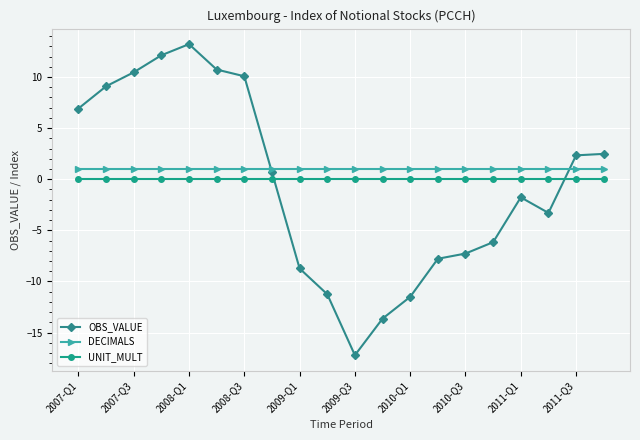

Reading right to left, list all the values displayed in this chart.

OBS_VALUE: 2.5	2.3	-3.3	-1.8	-6.2	-7.3	-7.8	-11.5	-13.6	-17.2	-11.3	-8.7	0.7	10.1	10.7	13.2	12.1	10.5	9.1	6.9
DECIMALS: 1.0	1.0	1.0	1.0	1.0	1.0	1.0	1.0	1.0	1.0	1.0	1.0	1.0	1.0	1.0	1.0	1.0	1.0	1.0	1.0
UNIT_MULT: 0.0	0.0	0.0	0.0	0.0	0.0	0.0	0.0	0.0	0.0	0.0	0.0	0.0	0.0	0.0	0.0	0.0	0.0	0.0	0.0